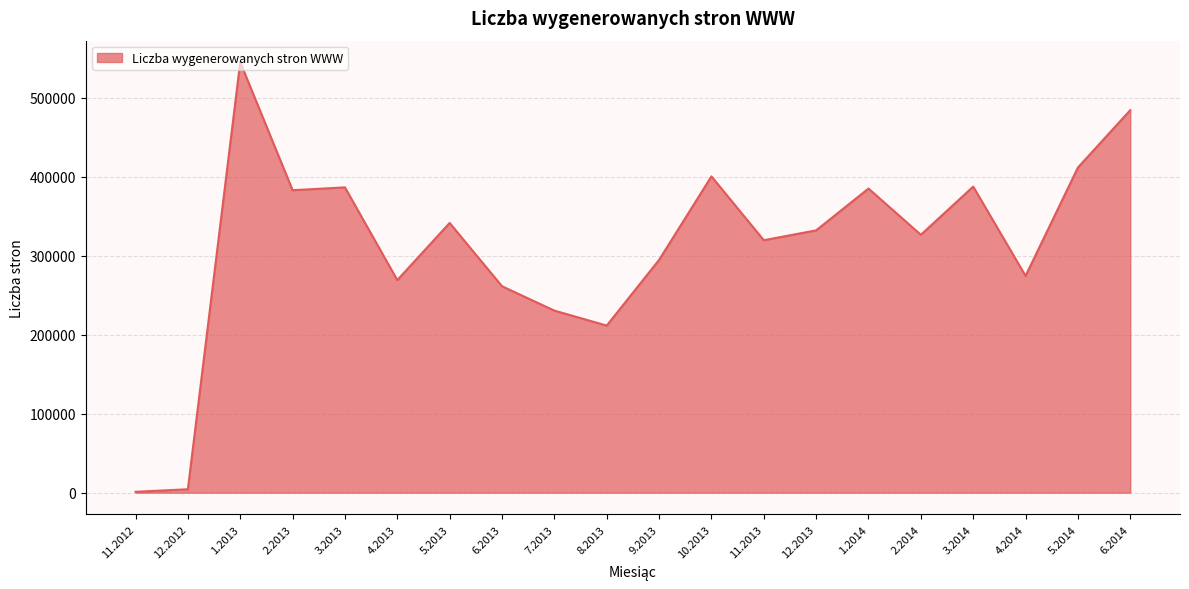

How many series are shown in this chart?

1